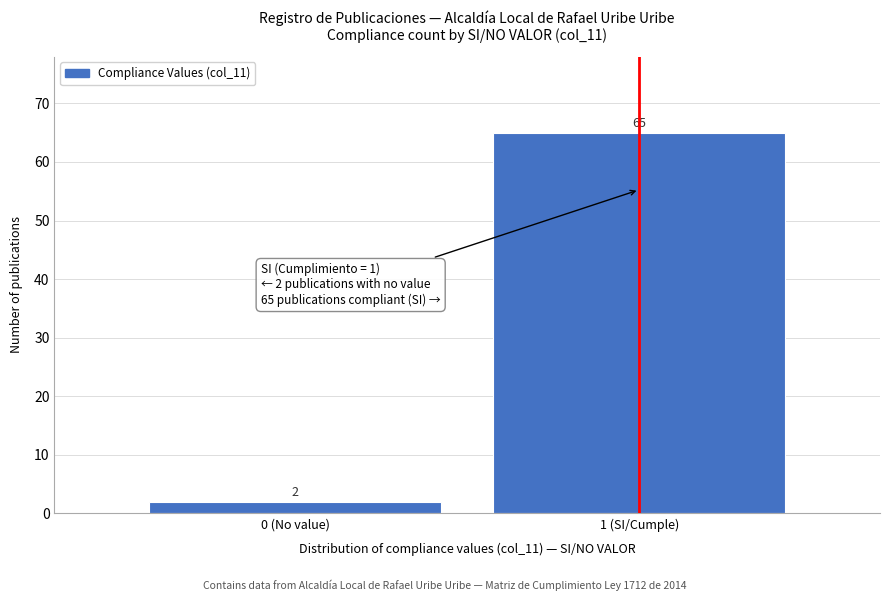

Reading right to left, extract all data points from this chart.

1 (SI/Cumple)=65	0 (No value)=2